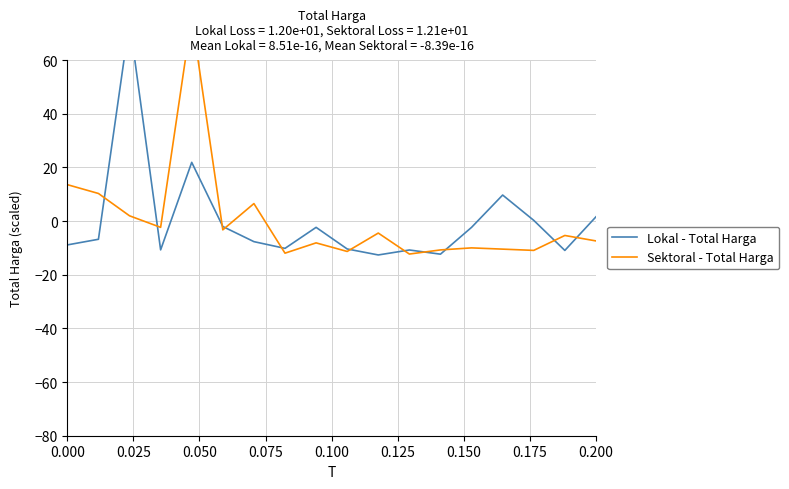

How many distinct data groups are displayed?

2